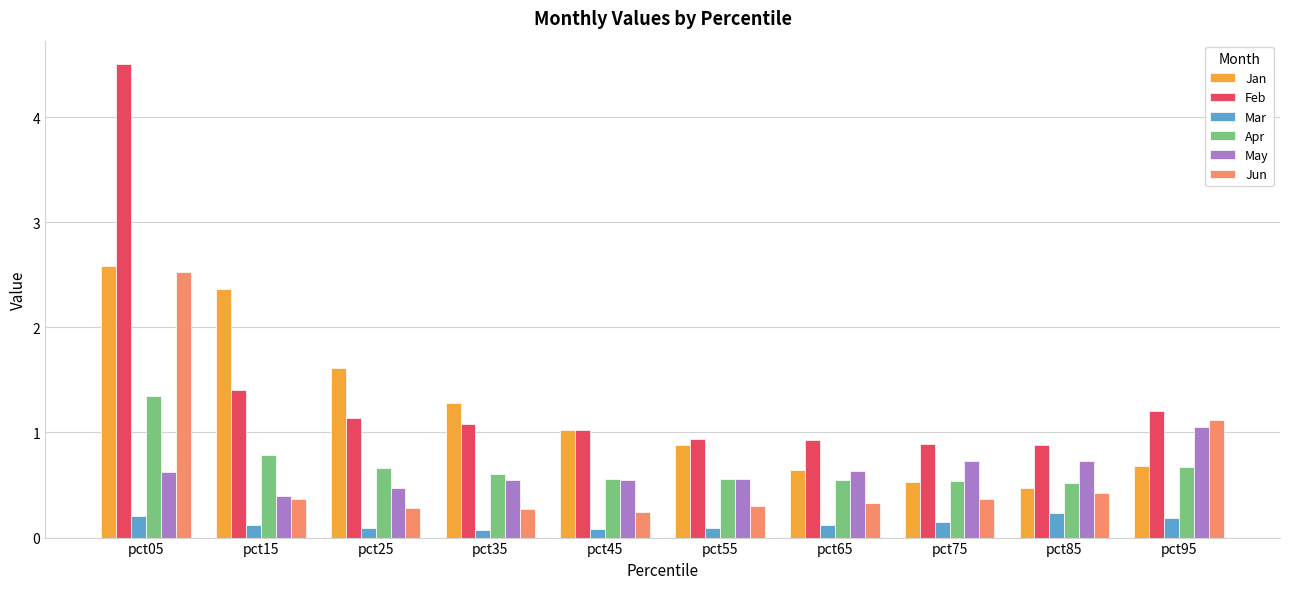

At which label is Jun closest to 1?

pct95